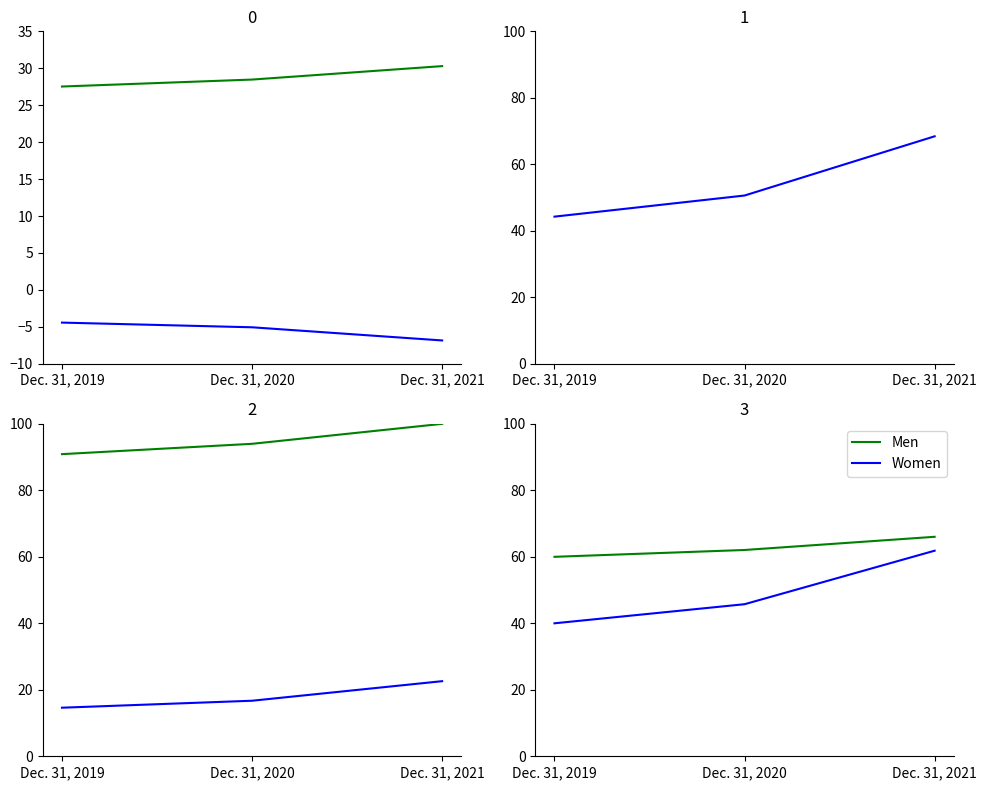

Which series has the largest total across all categories?

Common Stock [Member]